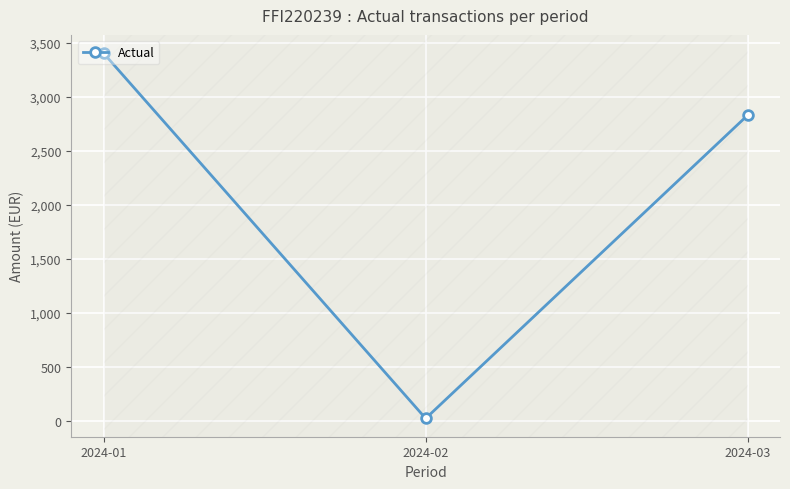

Which category has the highest value across all series?

2024-01